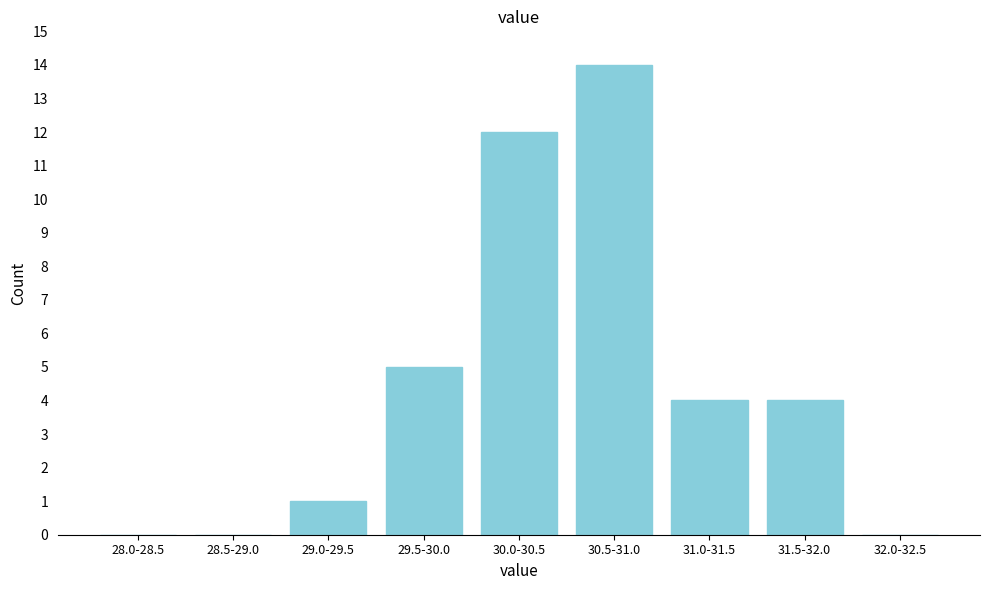

Reading left to right, list all the values displayed in this chart.

28.0-28.5=0	28.5-29.0=0	29.0-29.5=1	29.5-30.0=5	30.0-30.5=12	30.5-31.0=14	31.0-31.5=4	31.5-32.0=4	32.0-32.5=0